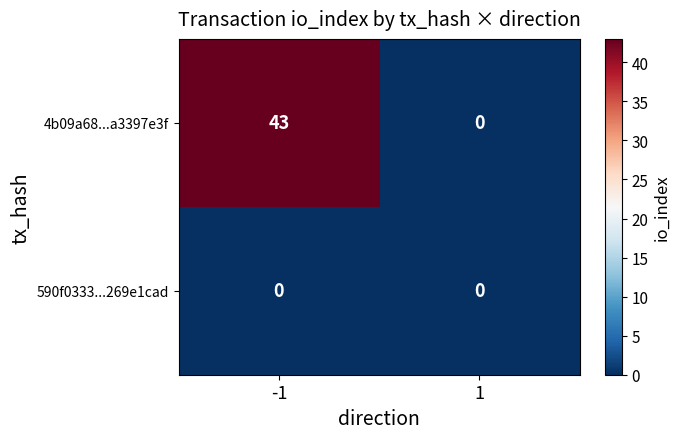

Reading right to left, transcribe all the data shown in this chart.

4b09a68...a3397e3f: 0	43
590f0333...269e1cad: 0	0